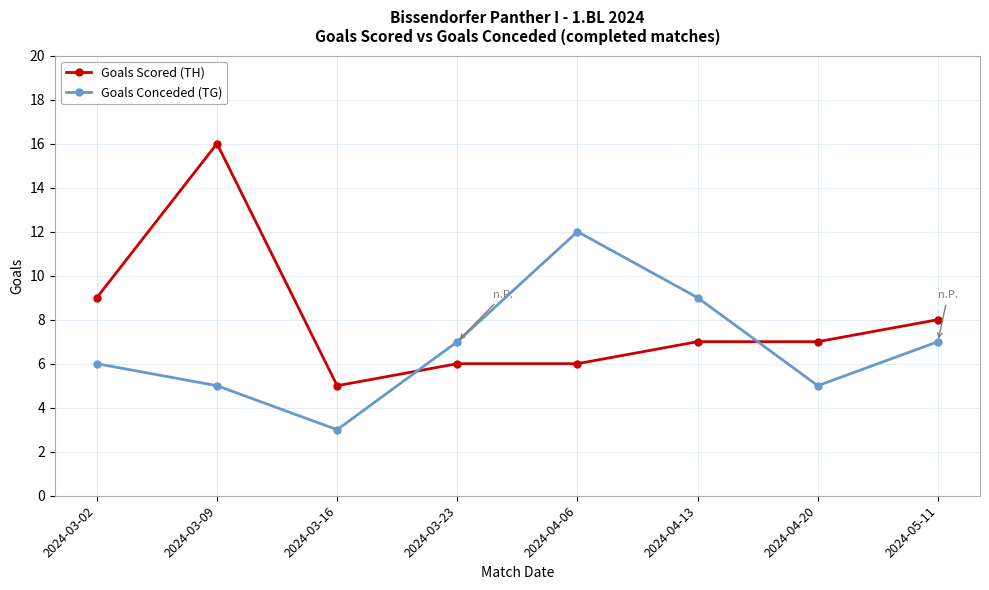

What position from the right is 2024-04-13?

3